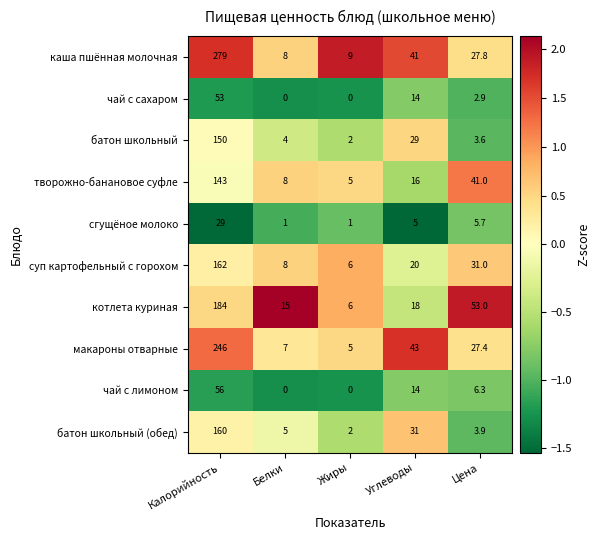

What is the spread (max minus min) of values at Белки?

15.0